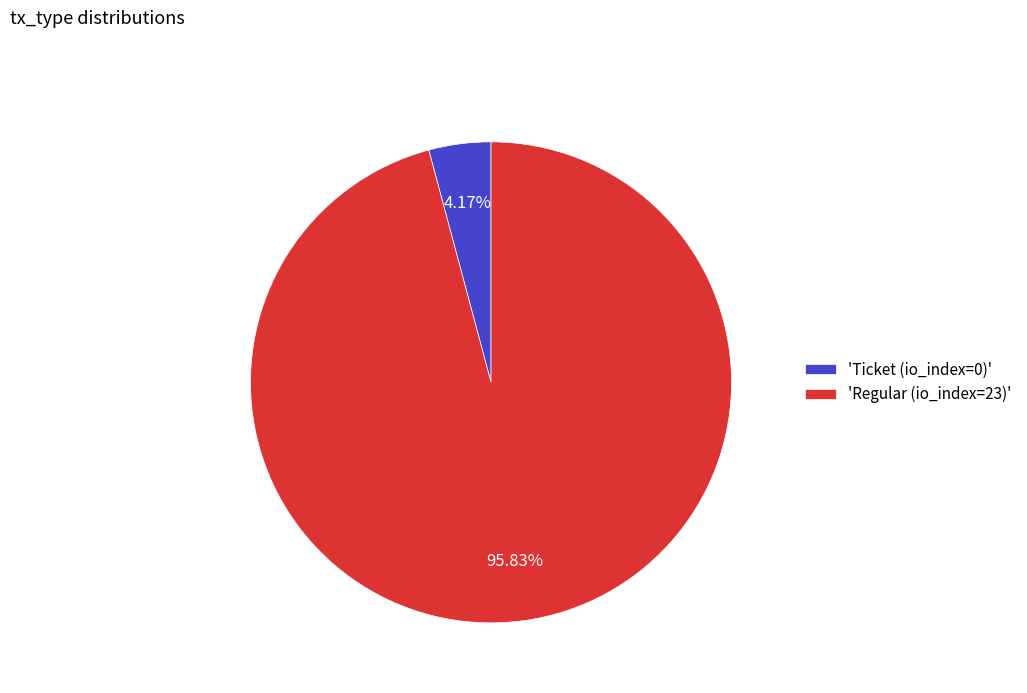

Combined, do 'Ticket (io_index=0)' and 'Regular (io_index=23)' account for over 50%?

Yes